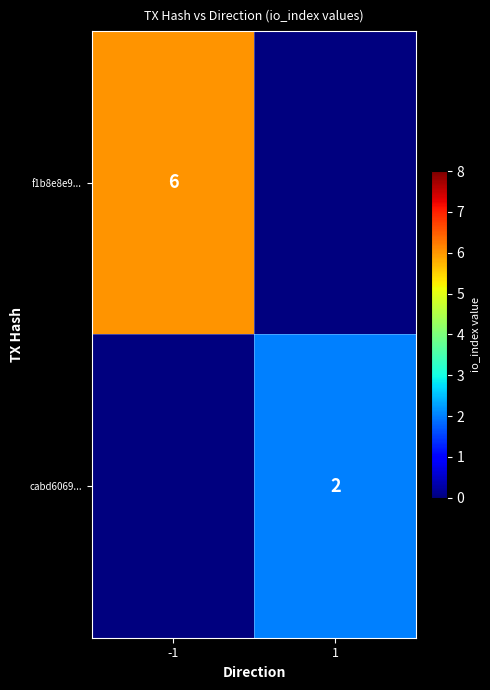

Is the value of cabd6069... at 1 greater than the value of f1b8e8e9... at -1?

No